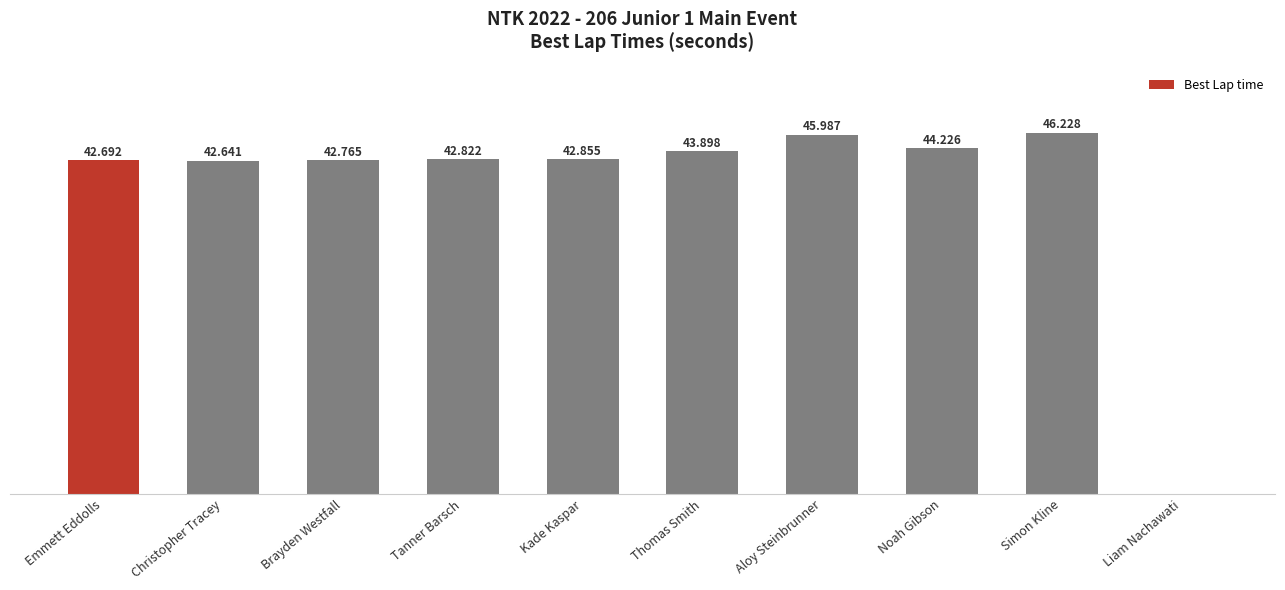

Are the bars horizontal?

No